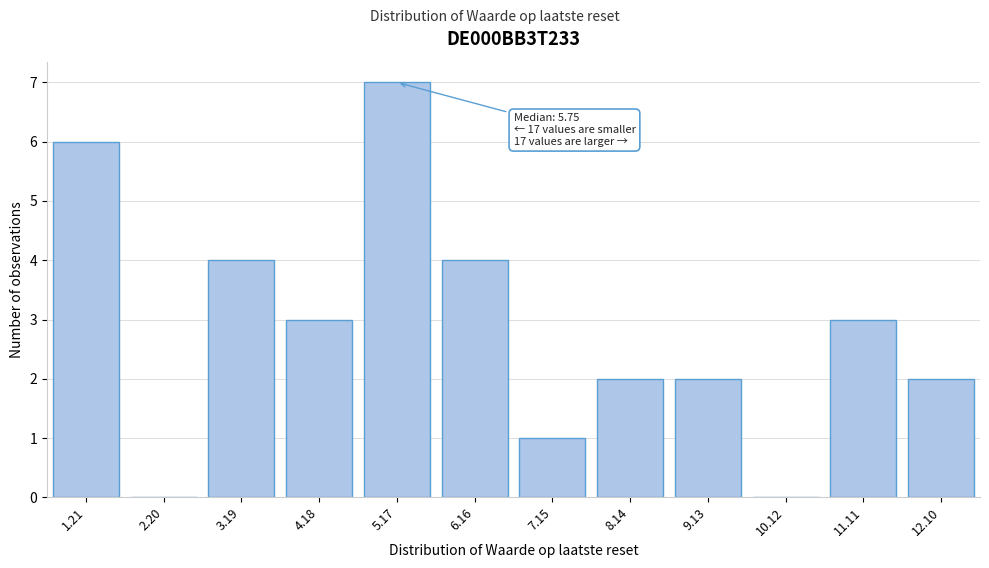

Reading left to right, list all the values displayed in this chart.

1.21=6	2.20=0	3.19=4	4.18=3	5.17=7	6.16=4	7.15=1	8.14=2	9.13=2	10.12=0	11.11=3	12.10=2